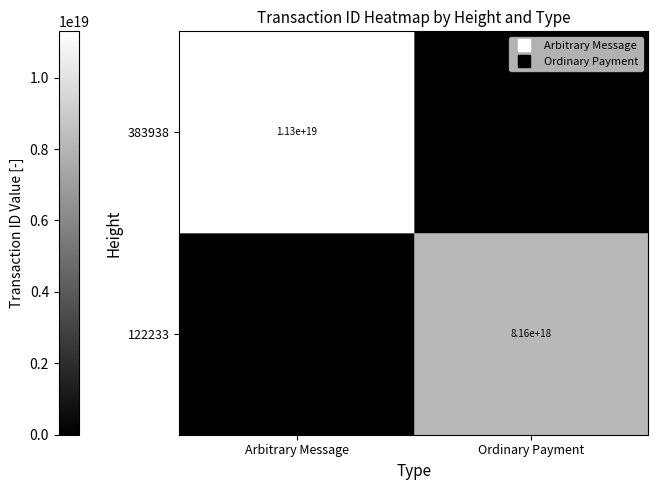

Between Arbitrary Message and Ordinary Payment, which is larger?

Arbitrary Message